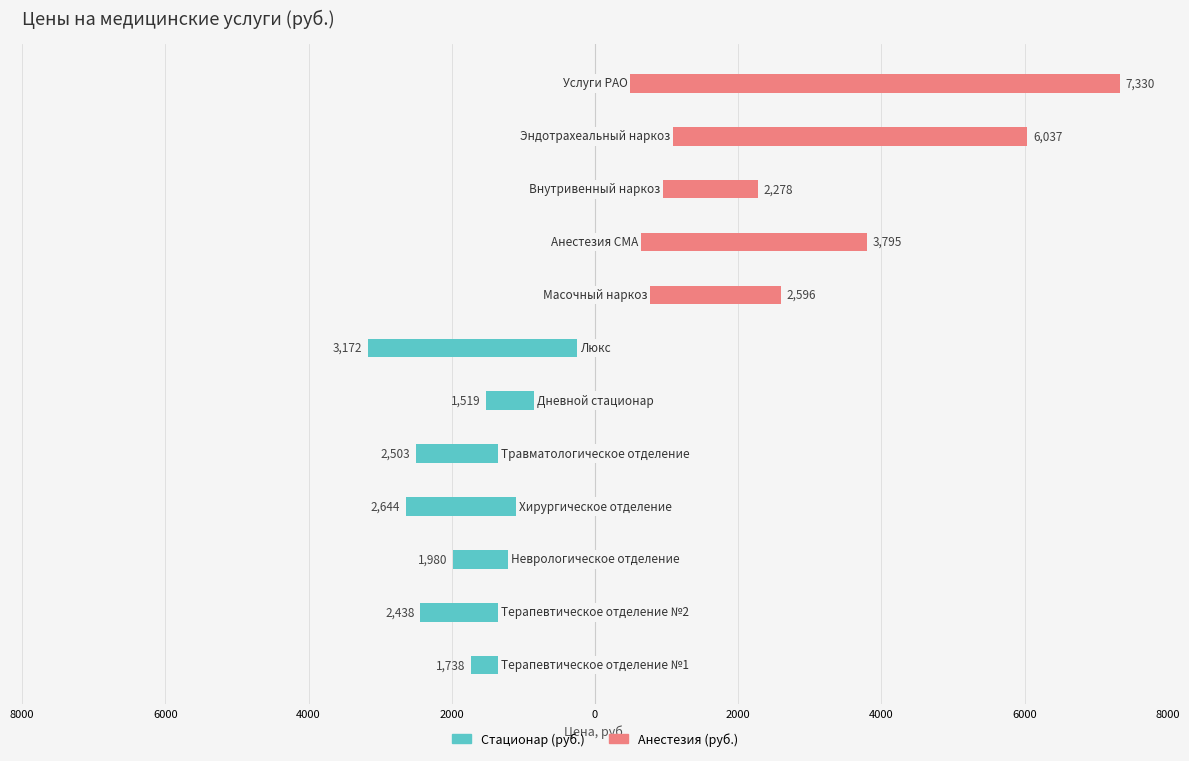

How many categories are shown in the chart?

12